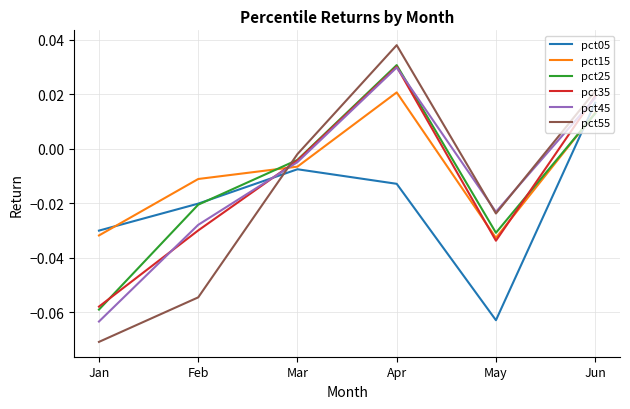

Does the chart have visible grid lines?

Yes